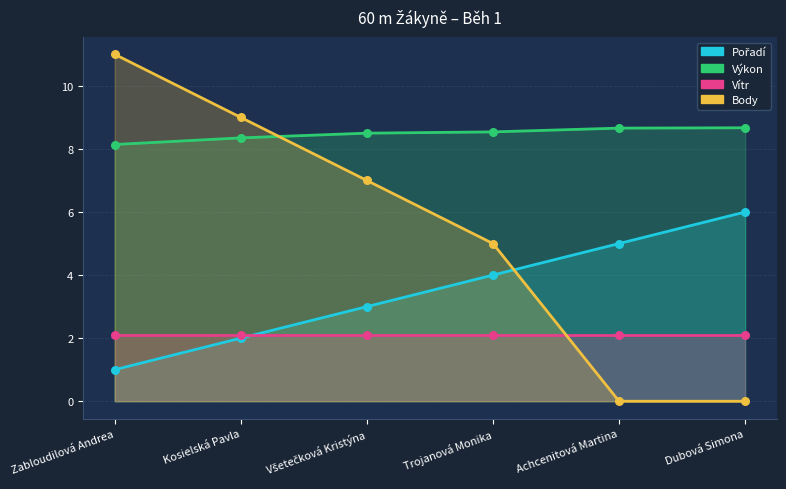

At which category is the sum across all series the highest?

Zabloudilová Andrea